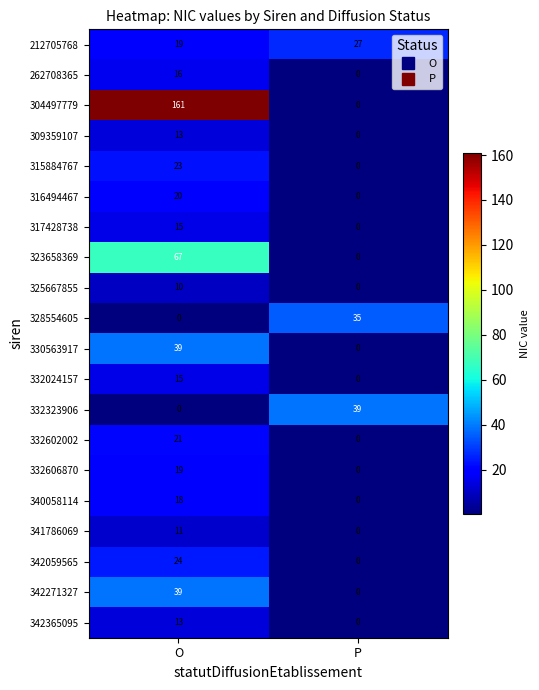

True or false: 332323906 has a value of 39 at P.

True